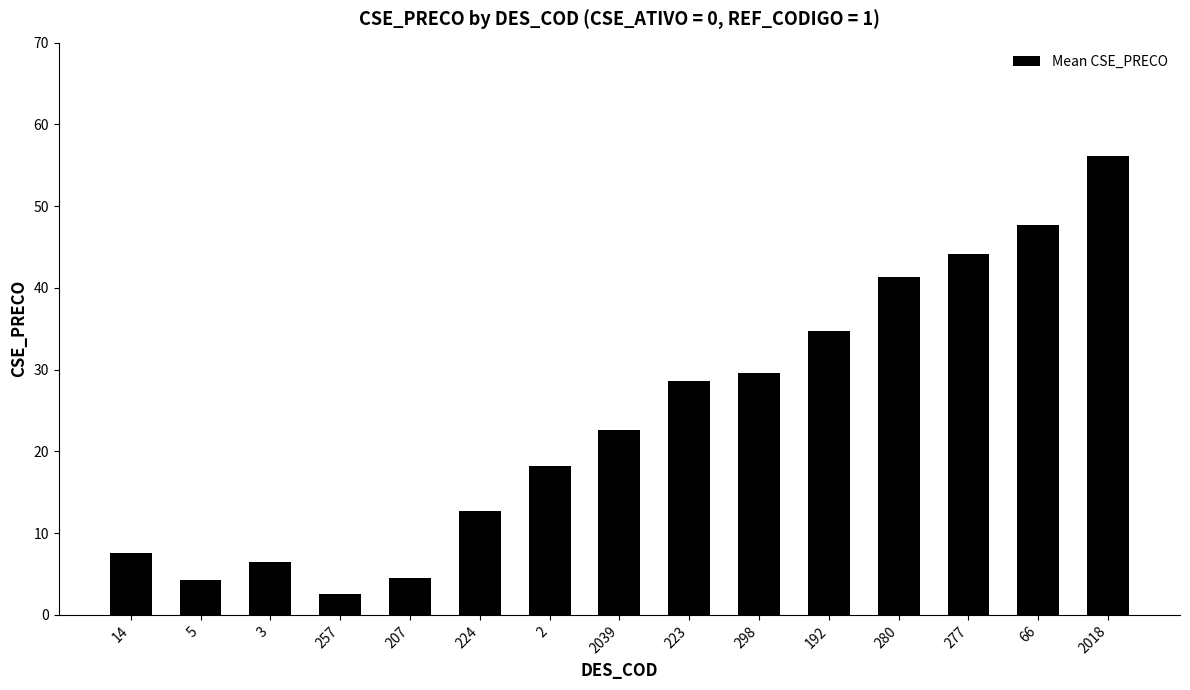

What is the minimum value shown in the chart?

2.5